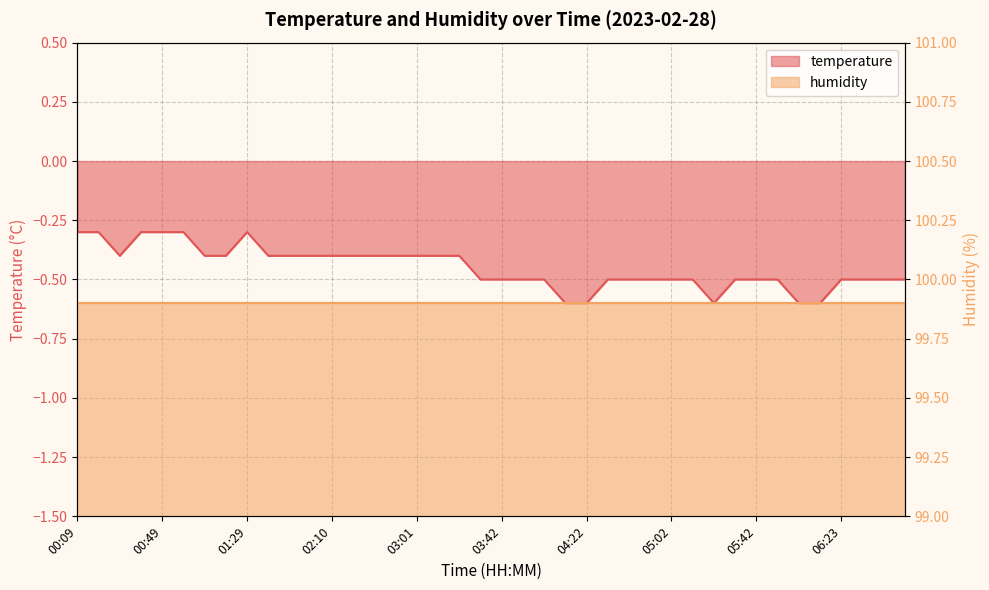

What is the greatest value displayed?

-0.3